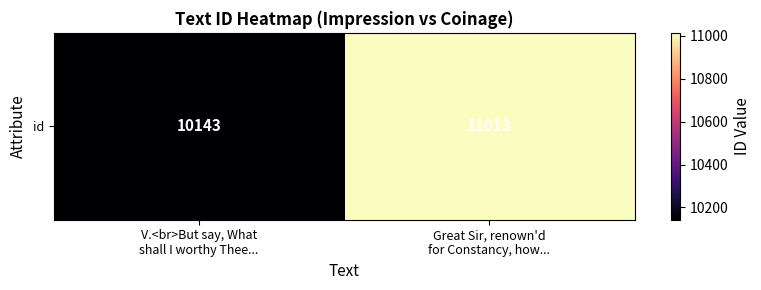

Rank the categories by value from highest to lowest.

Great Sir, renown'd
for Constancy, how..., V.<br>But say, What
shall I worthy Thee...